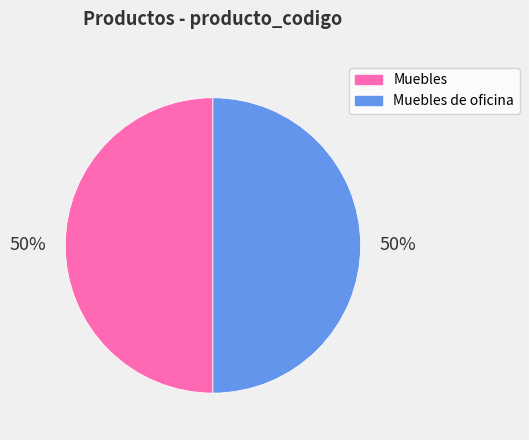

To the nearest percent, what is the combined percentage of Muebles and Muebles de oficina?

100%